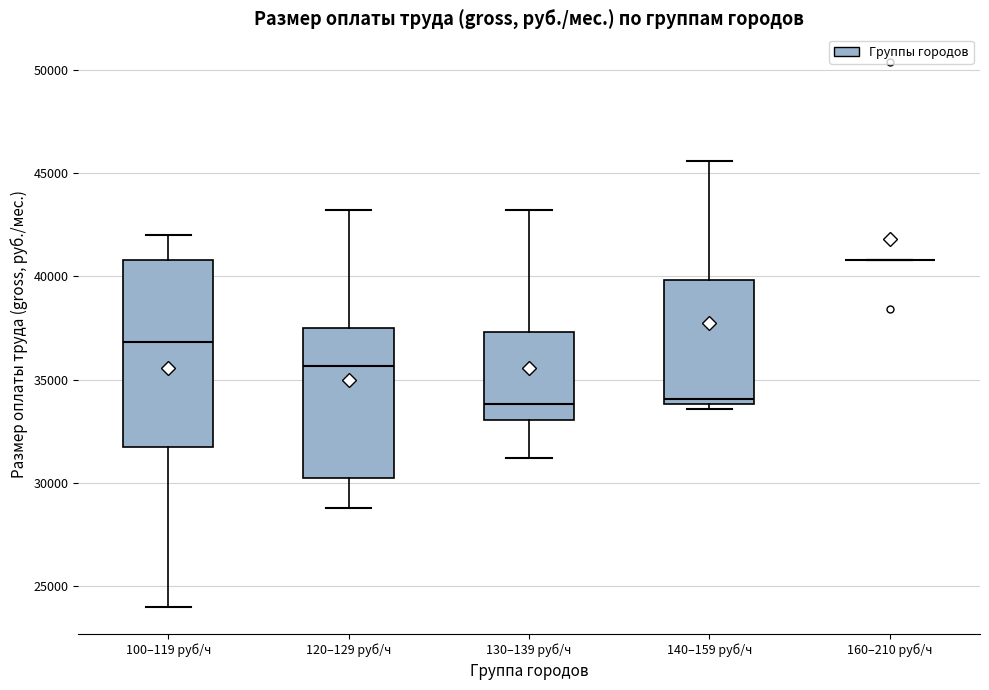

Reading left to right, read every box against the y-axis: the position of its median line, the range the box covers, and the ends of its whiskers. The values are not printed on the chart, so give them approximately, as read against the axis.

100–119 руб/ч: median 37000, box 31500 to 41000, whiskers 24000 to 42000
120–129 руб/ч: median 35500, box 30000 to 37500, whiskers 29000 to 43000
130–139 руб/ч: median 34000, box 33000 to 37500, whiskers 31000 to 43000
140–159 руб/ч: median 34000 (just above the box's lower edge), box 34000 to 40000, whiskers 33500 to 45500
160–210 руб/ч: box collapsed to a line at 41000, whiskers 41000 to 41000